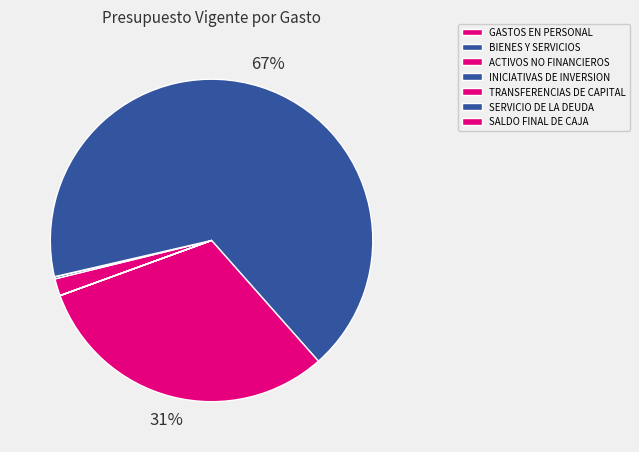

Between INICIATIVAS DE INVERSION and ACTIVOS NO FINANCIEROS, which is larger?

INICIATIVAS DE INVERSION